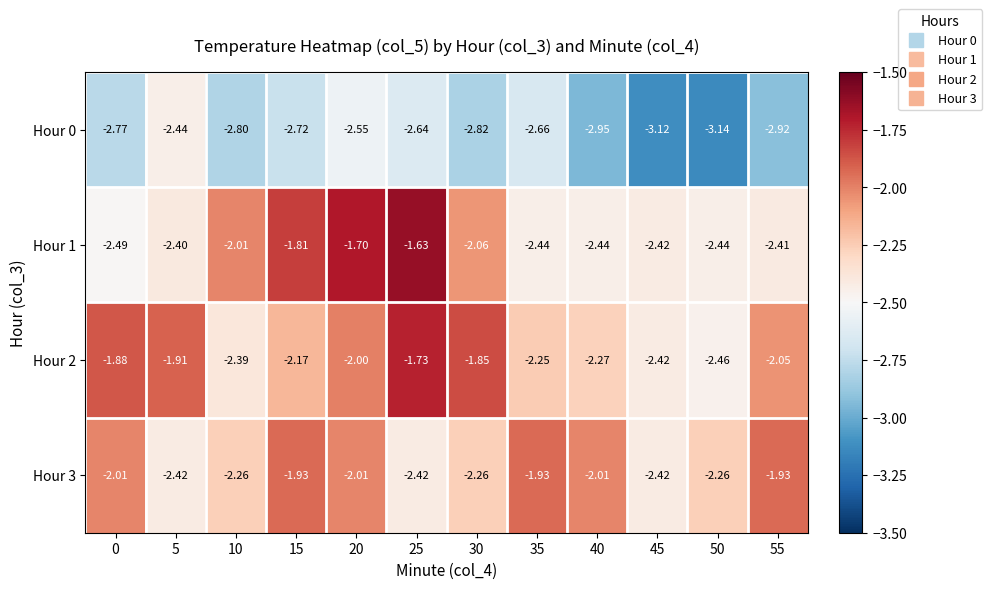

How many distinct data groups are displayed?

4